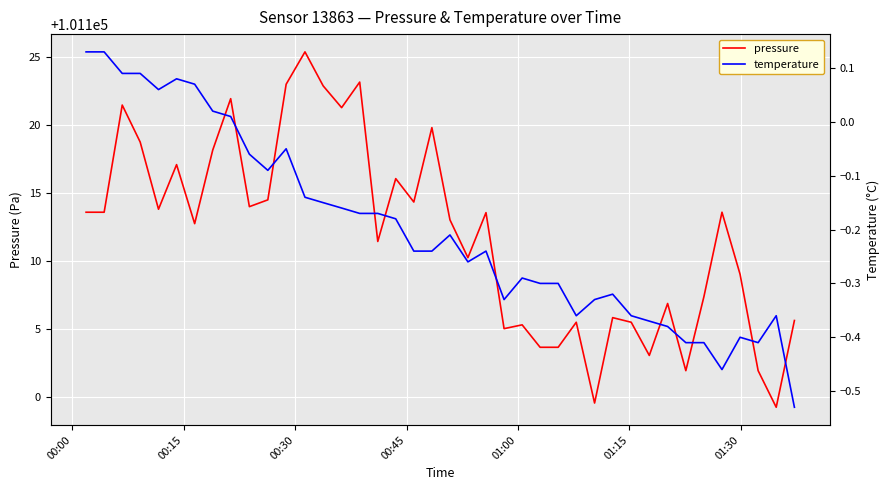

What are all the series names shown in the legend?

pressure, temperature